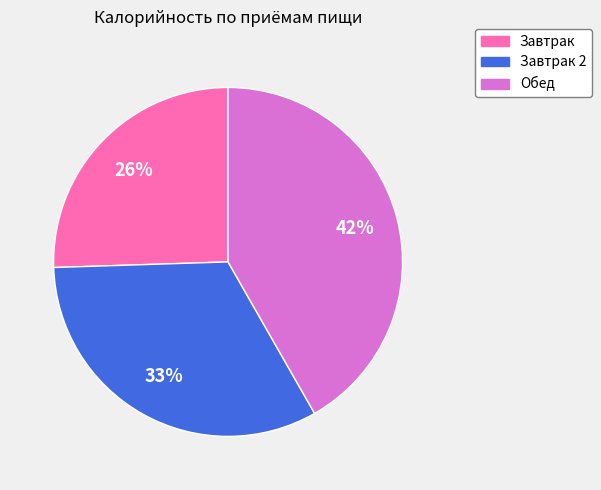

Rank the categories by value from lowest to highest.

Завтрак, Завтрак 2, Обед